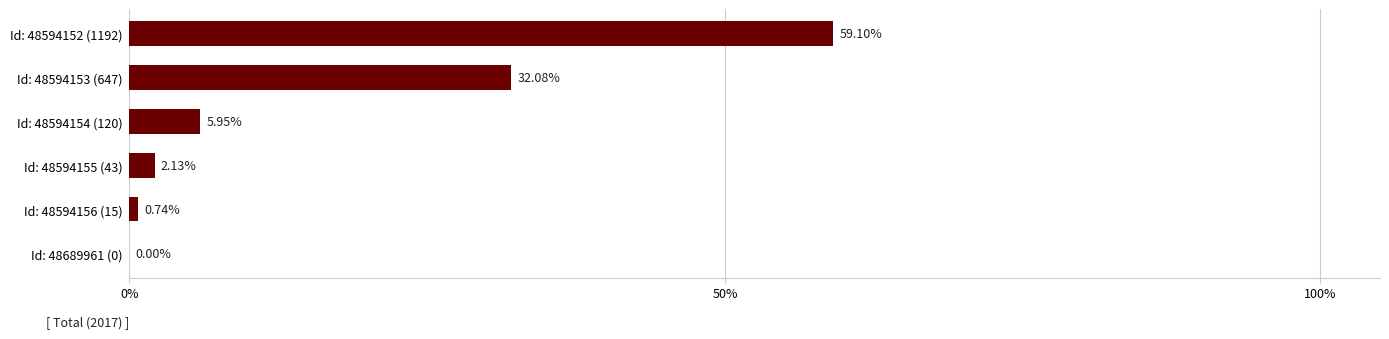

What is the sum of the values at Id: 48594153 (647) and Id: 48594154 (120)?

38.0